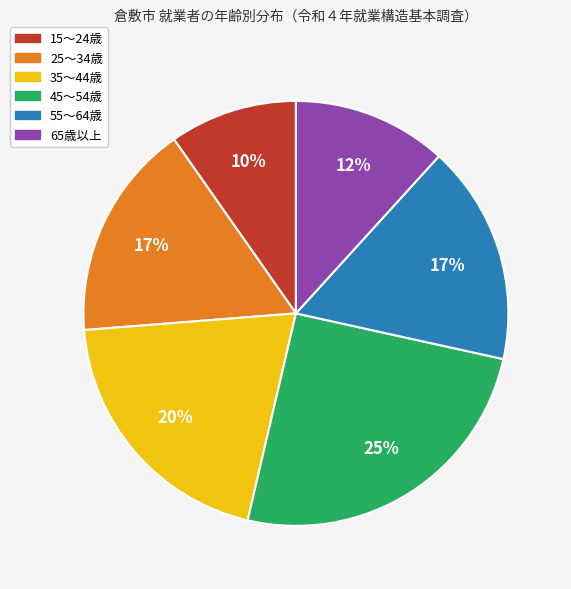

To the nearest percent, what portion does 45～54歳 represent?

25%